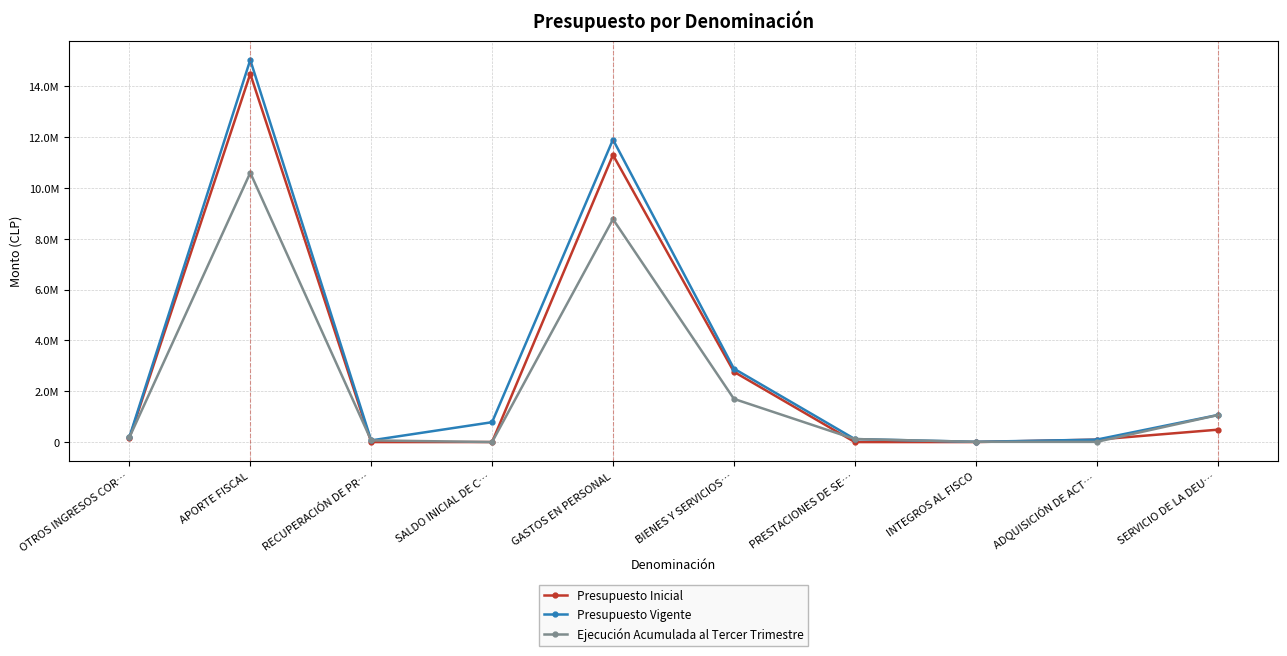

What is the difference between the maximum and minimum values in the Presupuesto Inicial series?

14496241